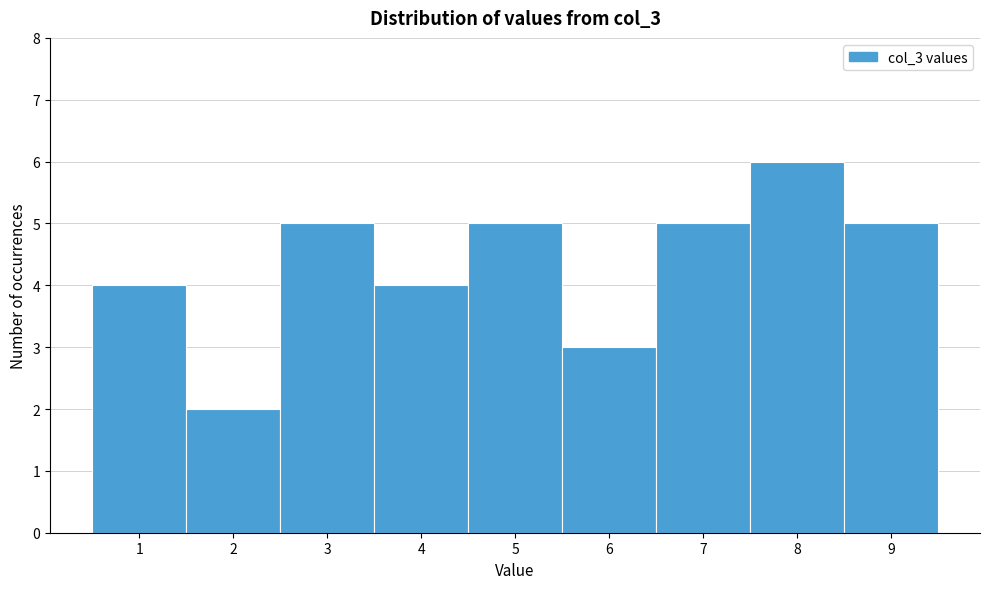

Reading left to right, list every bar in this chart as the range it spans on the x-axis followed by its height. The values are not printed on the chart, so give them approximately, as read against the axis.

0.5 to 1.5: 4
1.5 to 2.5: 2
2.5 to 3.5: 5
3.5 to 4.5: 4
4.5 to 5.5: 5
5.5 to 6.5: 3
6.5 to 7.5: 5
7.5 to 8.5: 6
8.5 to 9.5: 5